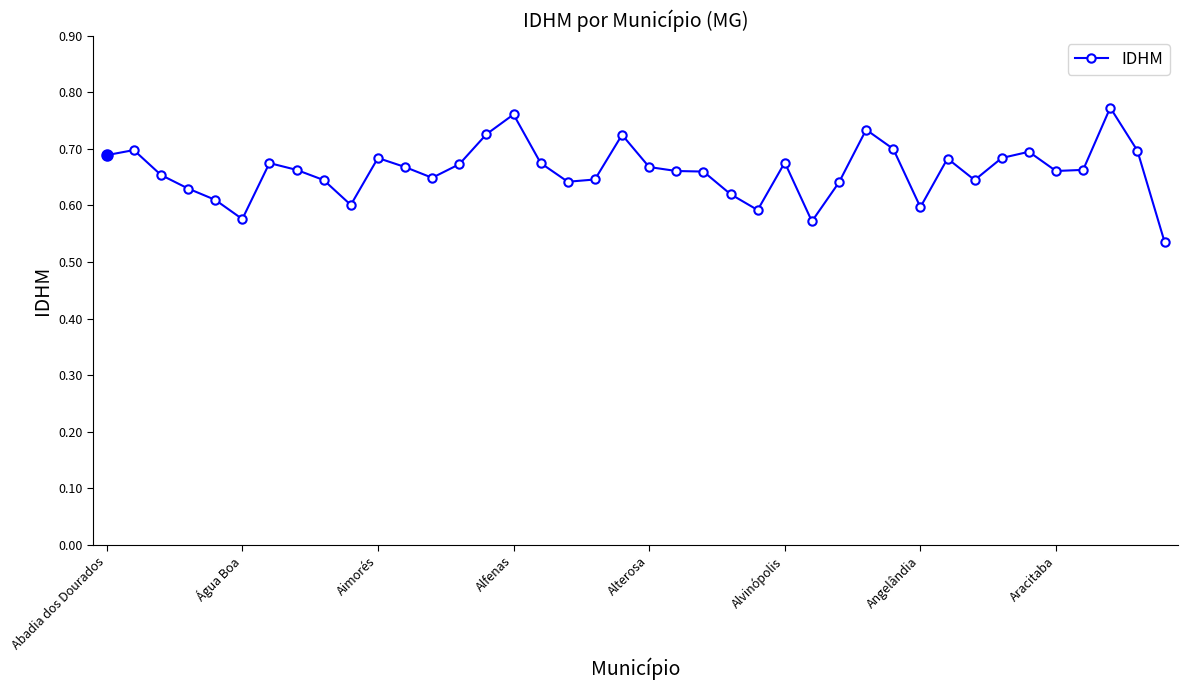

How many values are between 0 and 1?

40